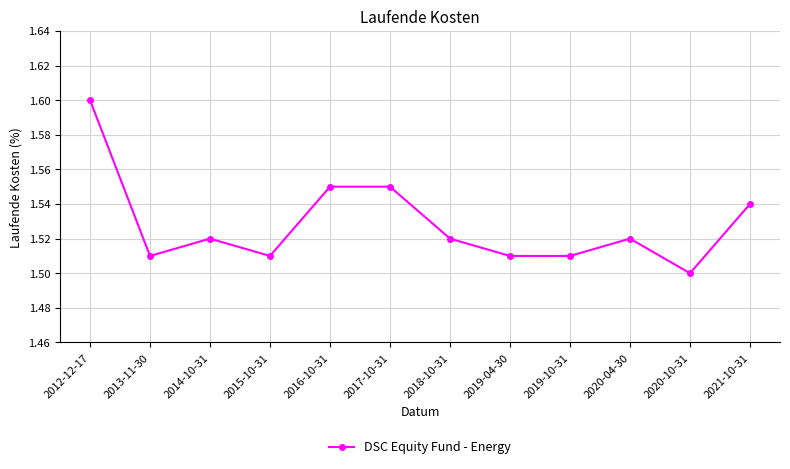

Count the values in the range 1 to 2.

12